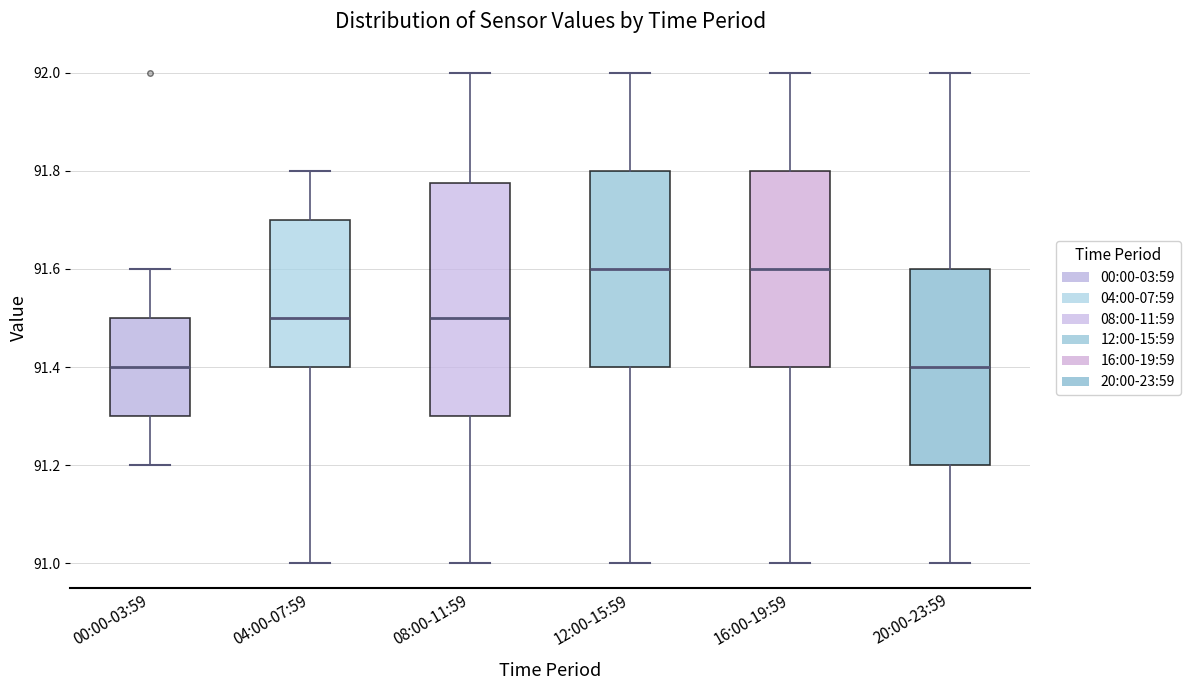

Reading left to right, transcribe this box plot: for each box, give where its median line is, the range the box spans, and where its two whiskers end, as read against the y-axis. The values are not printed on the chart, so give them approximately, as read against the axis.

00:00-03:59: median 91.40, box 91.30 to 91.50, whiskers 91.20 to 91.60
04:00-07:59: median 91.50, box 91.40 to 91.70, whiskers 91.00 to 91.80
08:00-11:59: median 91.50, box 91.30 to 91.78, whiskers 91.00 to 92.00
12:00-15:59: median 91.60, box 91.40 to 91.80, whiskers 91.00 to 92.00
16:00-19:59: median 91.60, box 91.40 to 91.80, whiskers 91.00 to 92.00
20:00-23:59: median 91.40, box 91.20 to 91.60, whiskers 91.00 to 92.00